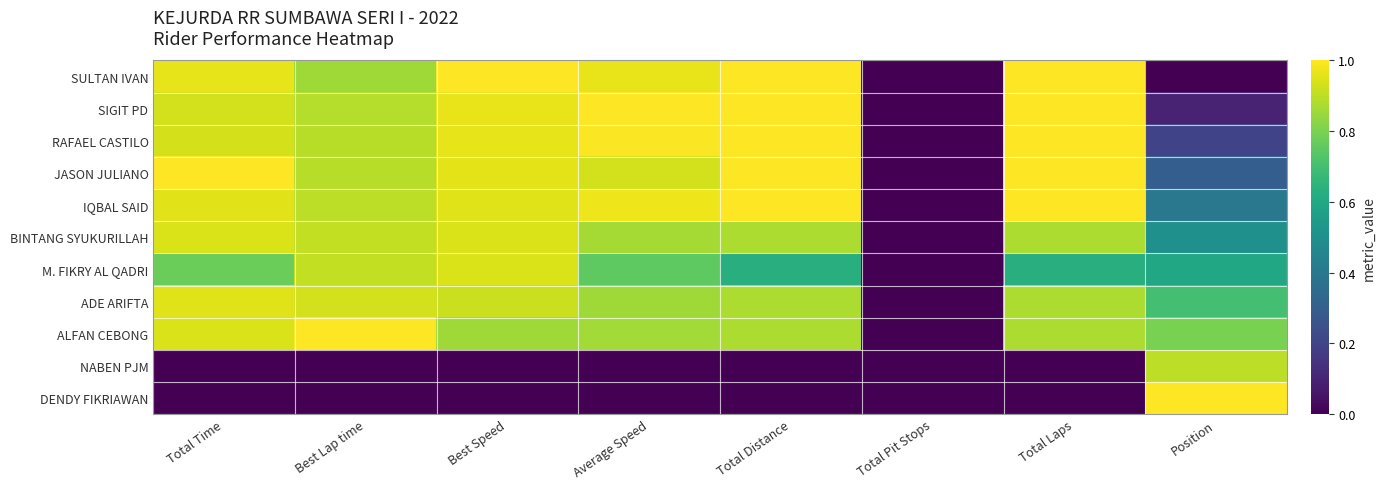

What is the total value across all series at Average Speed?

8.2